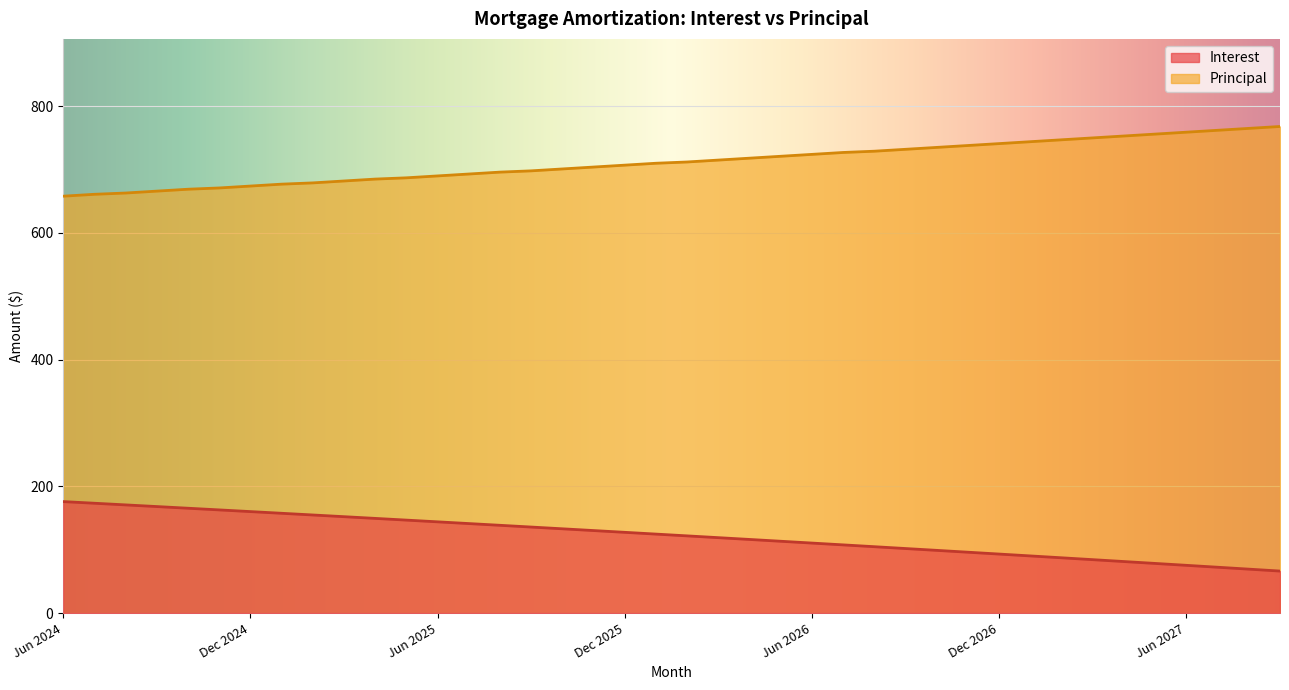

True or false: Interest has more than 2 interior local peaks.

False